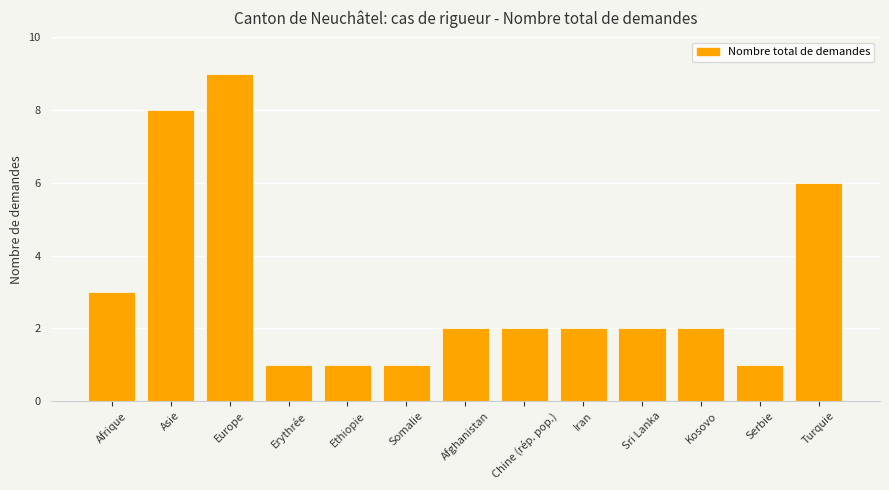

What is the average value?

3